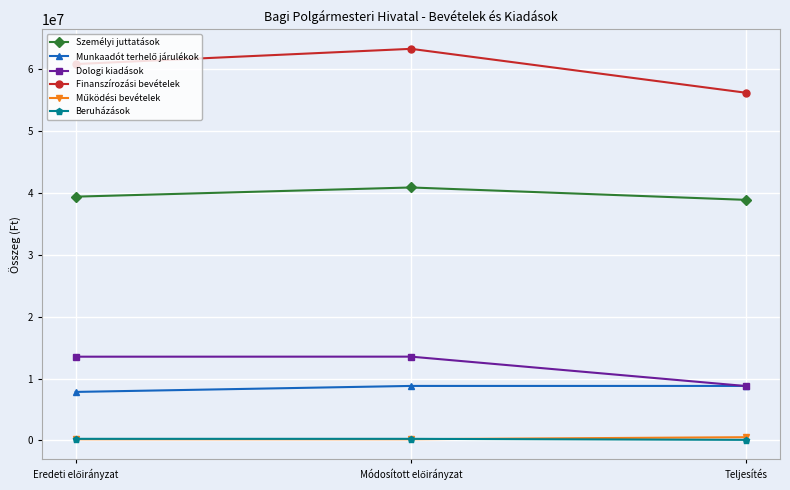

The Dologi kiadások series shows 4881674 at Teljesítés. True or false?

False